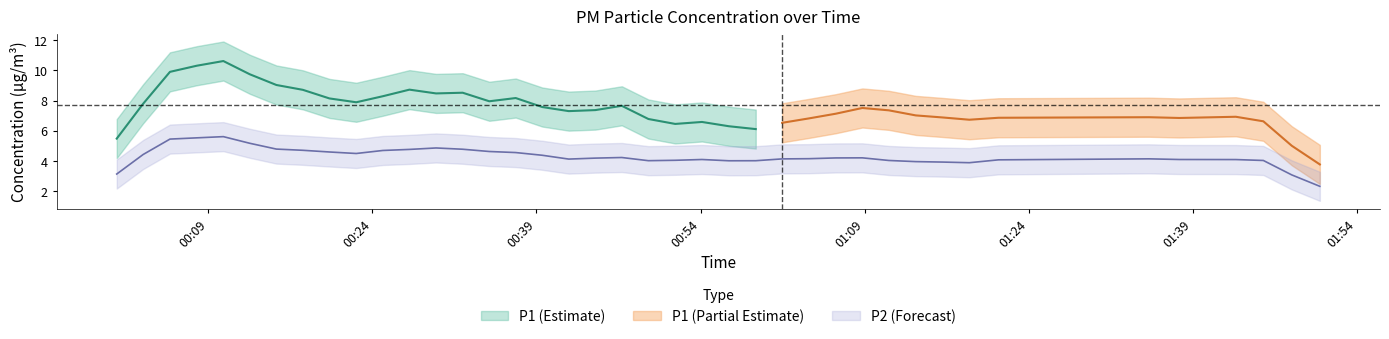

What is the total value across all series at 30?

11.3